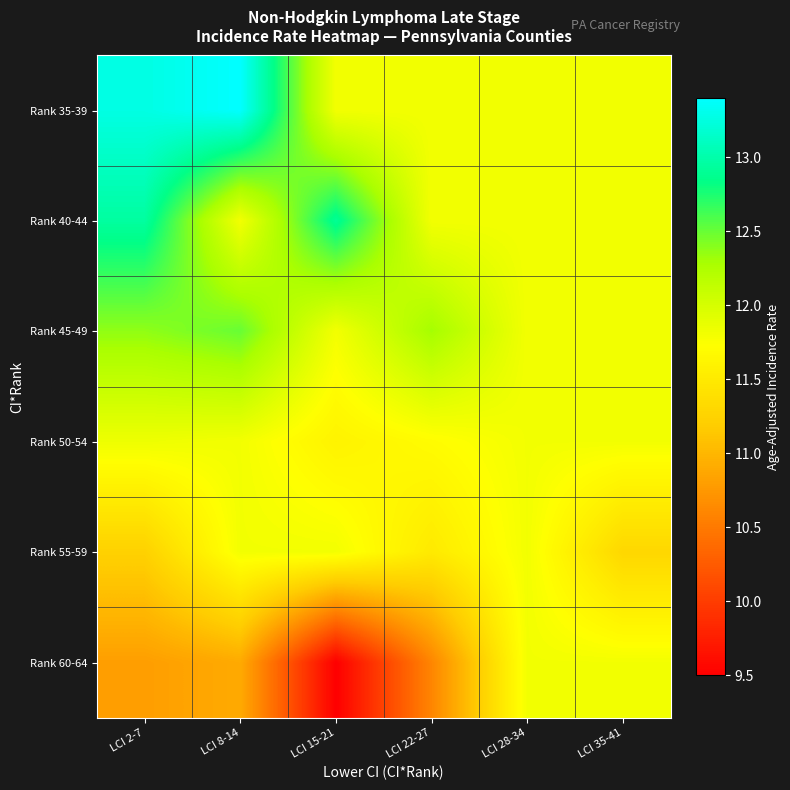

What is the greatest value displayed?

13.4